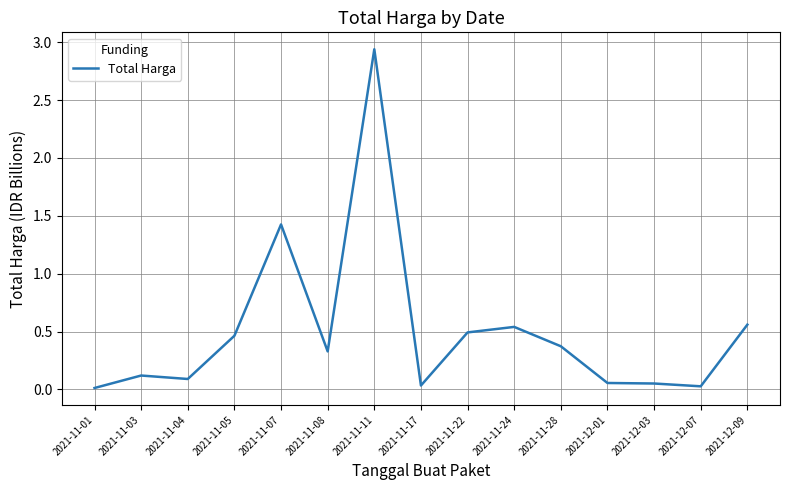

What position from the right is 2021-11-03?

14